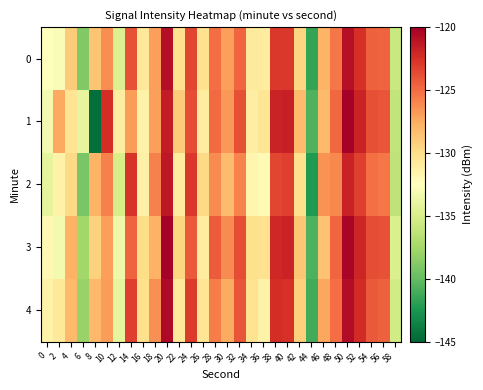

Which series has the largest total across all categories?

3